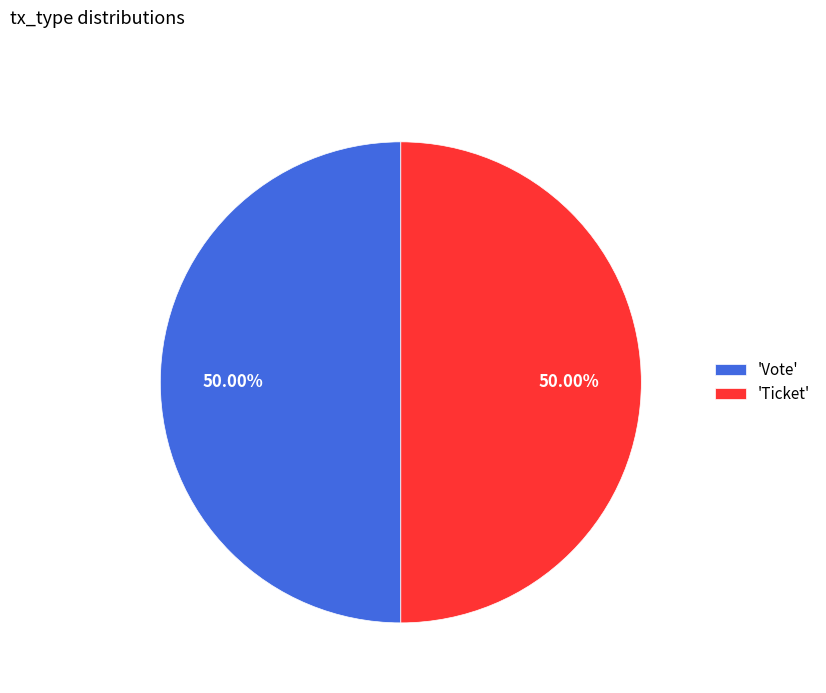

Is the sum of 'Vote' and 'Ticket' greater than half?

Yes